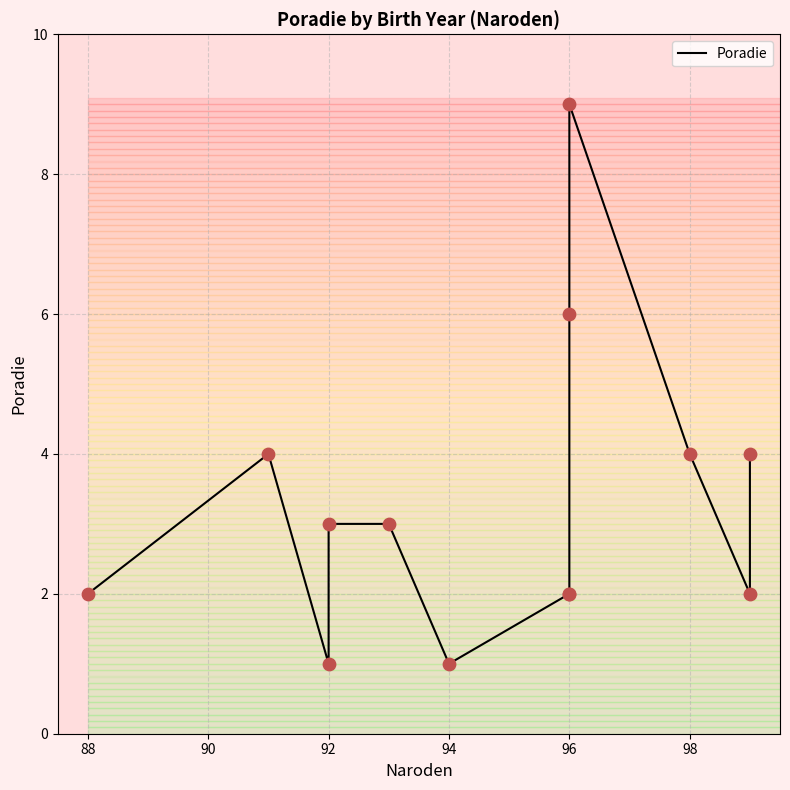

What is the ratio of the value at 99 to the value at 96?

0.2